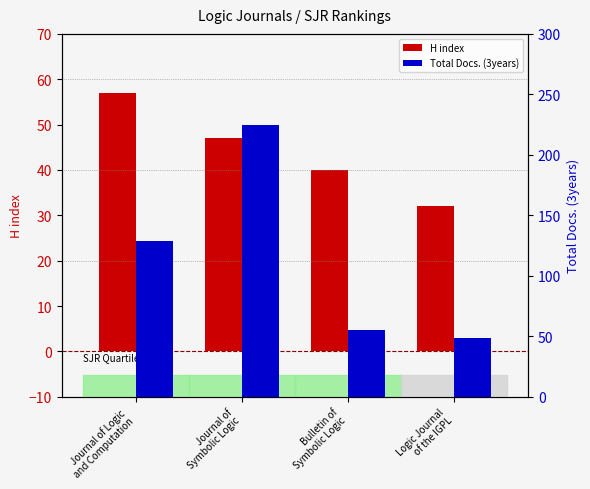

Reading right to left, what are all the values shown in this chart?

H index: Logic Journal
of the IGPL=32	Bulletin of
Symbolic Logic=40	Journal of
Symbolic Logic=47	Journal of Logic
and Computation=57
Total Docs. (3years): Logic Journal
of the IGPL=49	Bulletin of
Symbolic Logic=55	Journal of
Symbolic Logic=225	Journal of Logic
and Computation=129